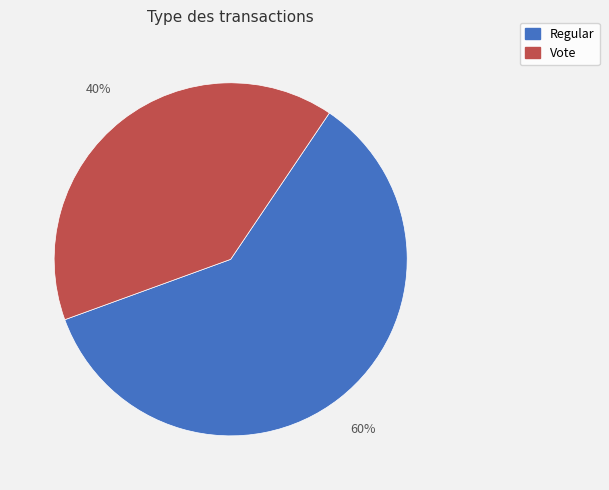

Is the sum of Vote and Regular greater than half?

Yes